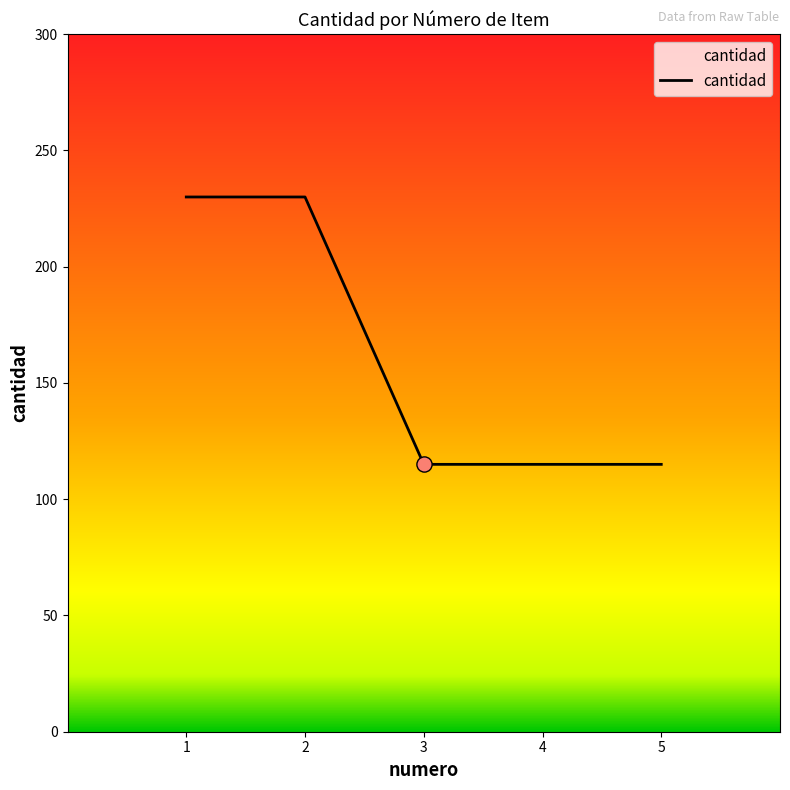

What is the change in value from 2 to 4?

-115